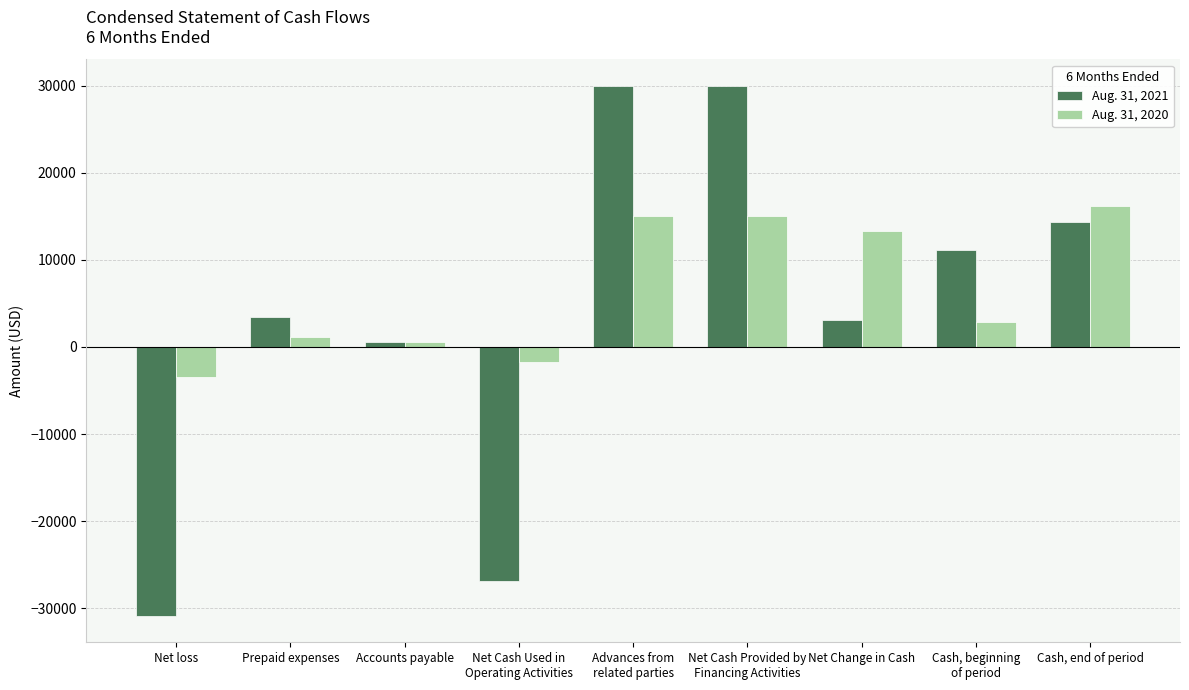

How many values in Aug. 31, 2020 are above zero?

7